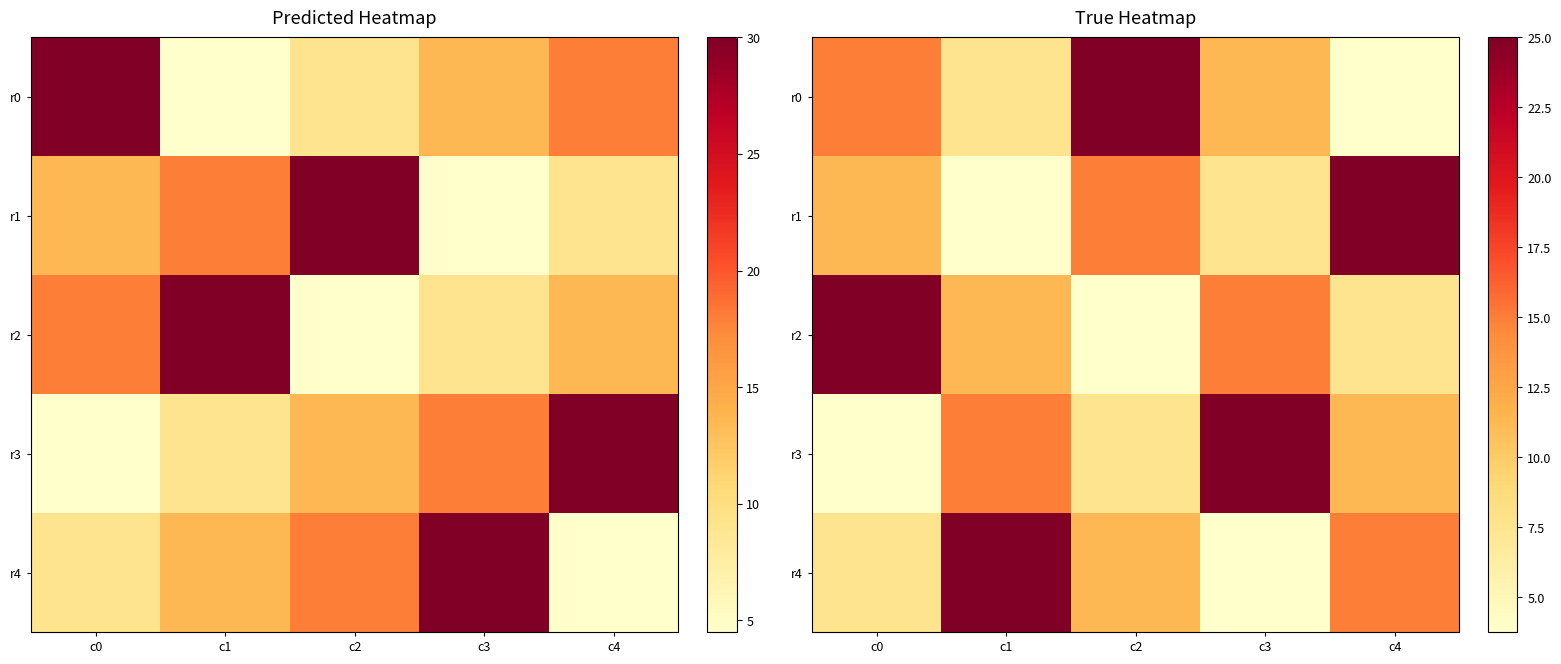

Rank the series at c4 from lowest to highest value.

r0, r2, r3, r4, r1